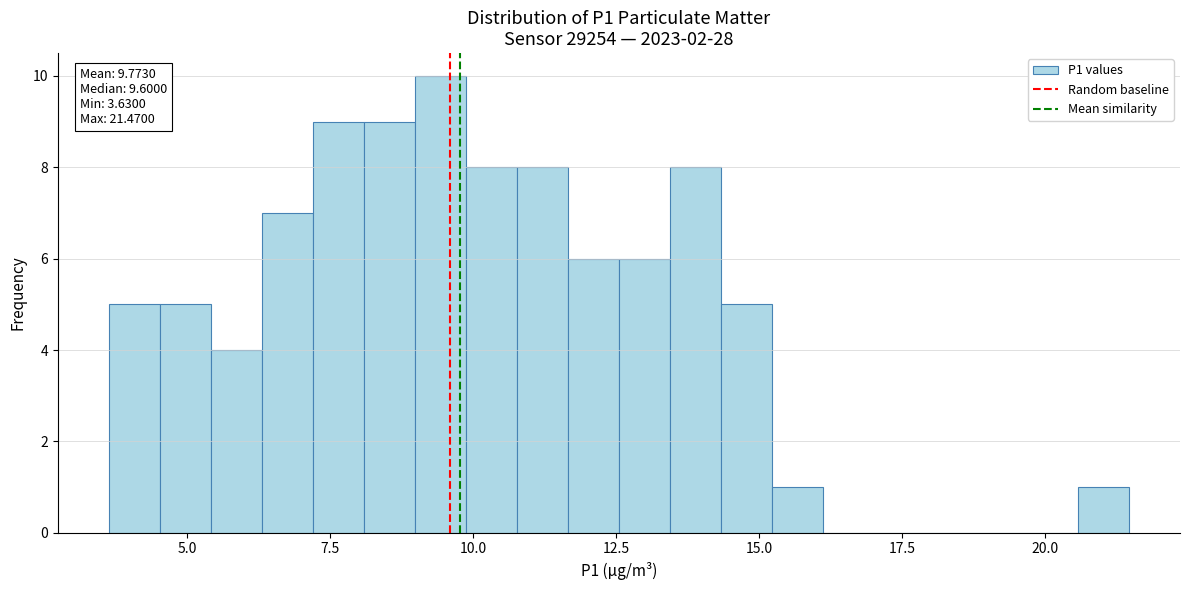

Around what value on the x-axis is the tallest bar? Give the approximate position of its centre, as read against the axis.

9.5